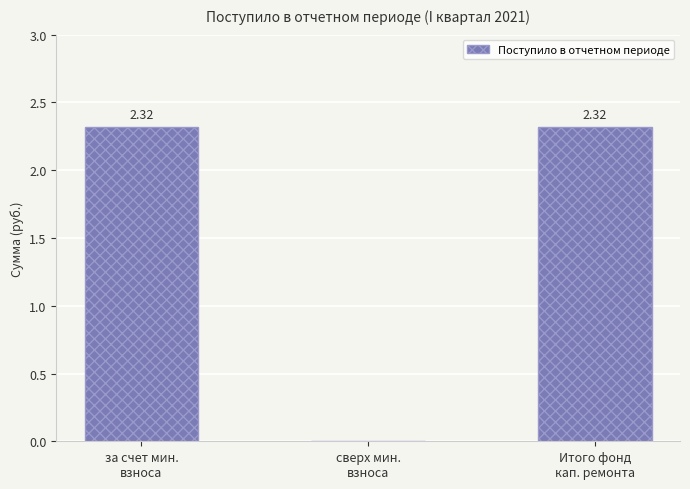

What is the sum of all values?

4.6